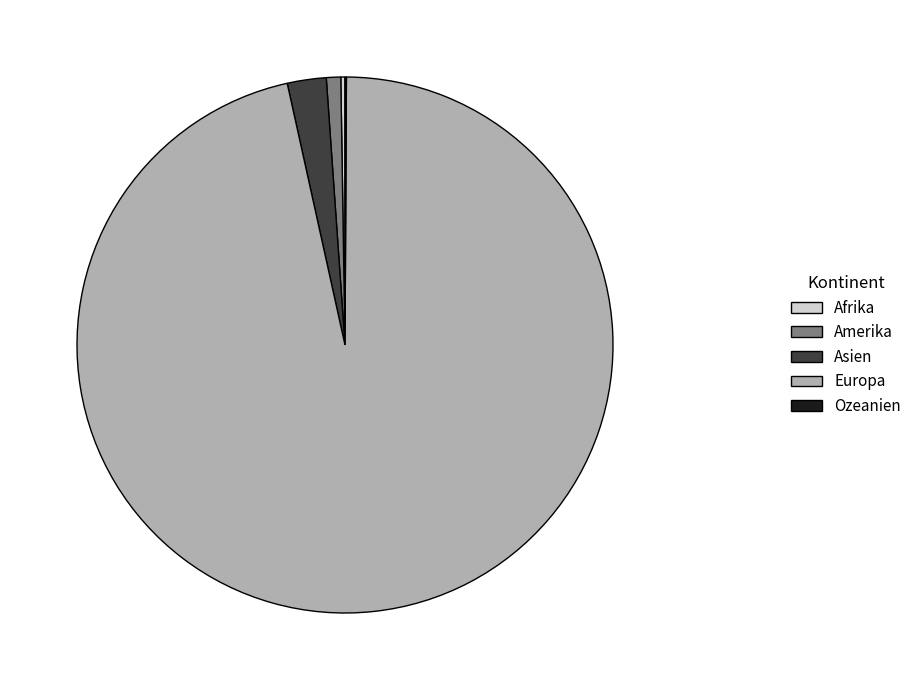

Is it true that Asien is 2% of the pie?

True